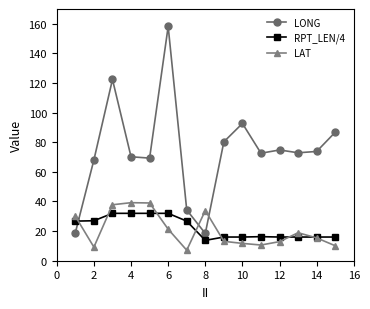

True or false: LONG and RPT_LEN/4 intersect in this chart.

True